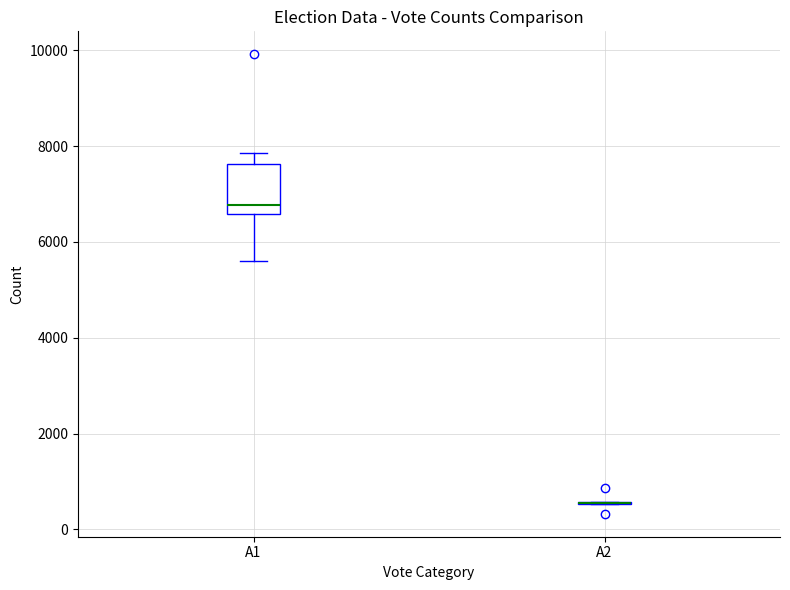

Reading left to right, read every box against the y-axis: the position of its median line, the range the box covers, and the ends of its whiskers. The values are not printed on the chart, so give them approximately, as read against the axis.

A1: median 6800, box 6600 to 7600, whiskers 5600 to 7800
A2: box collapsed to a line at 600, whiskers 600 to 600